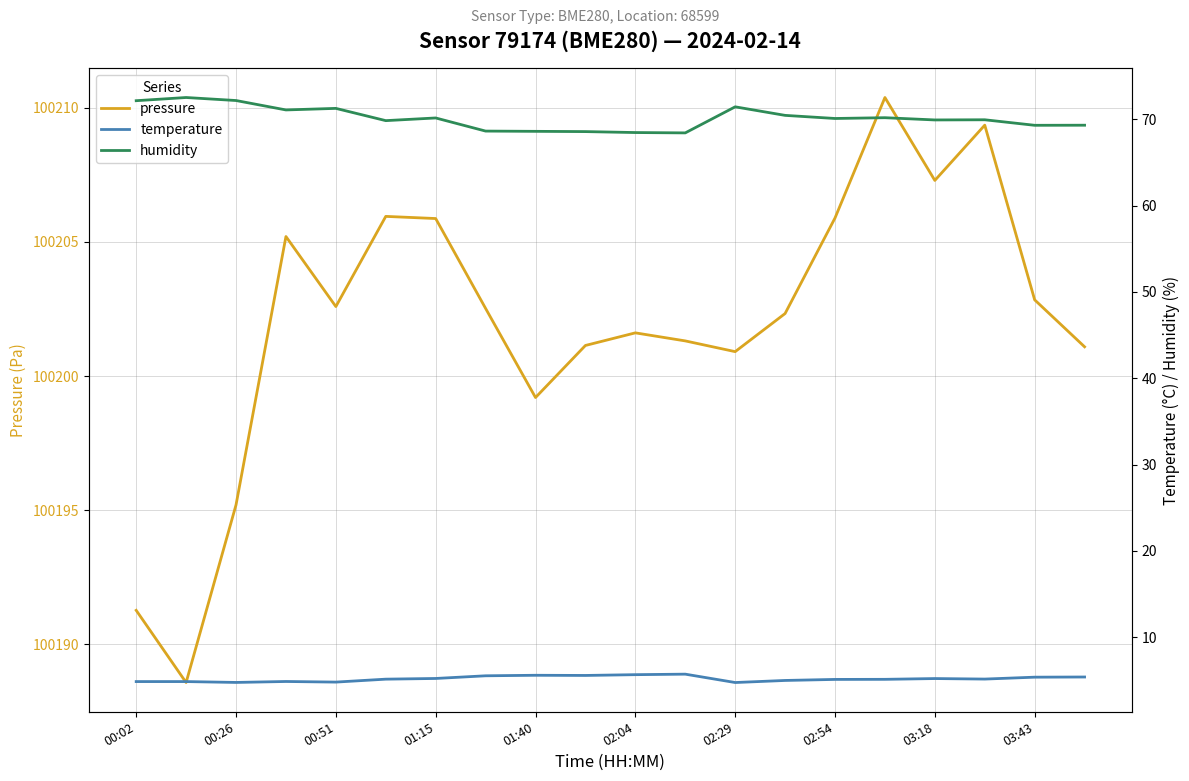

At how many categories does at least one series exceed 94116?

20